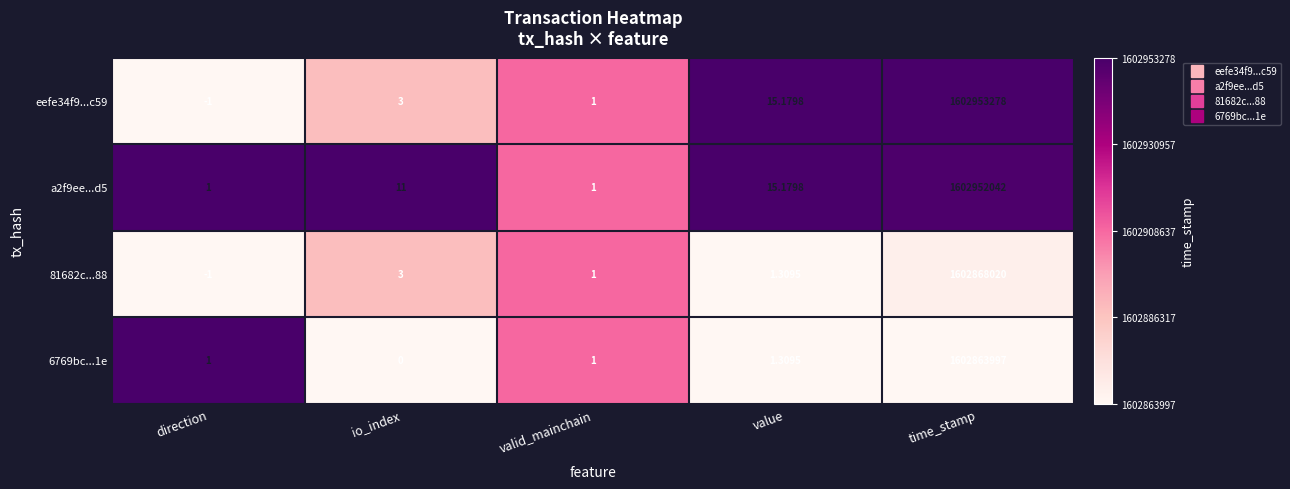

How many categories are shown in the chart?

5